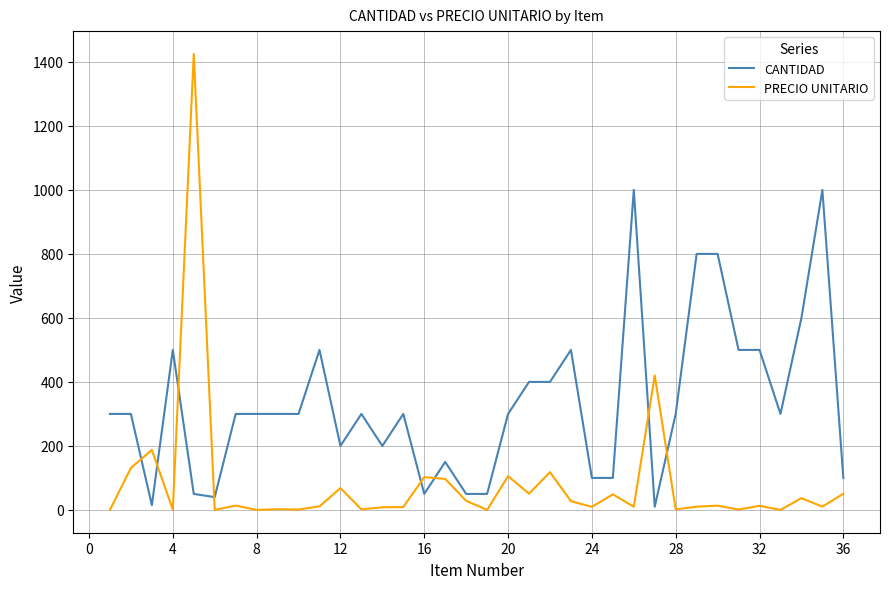

Rank the series by their average value, from highest to lowest.

CANTIDAD, PRECIO UNITARIO